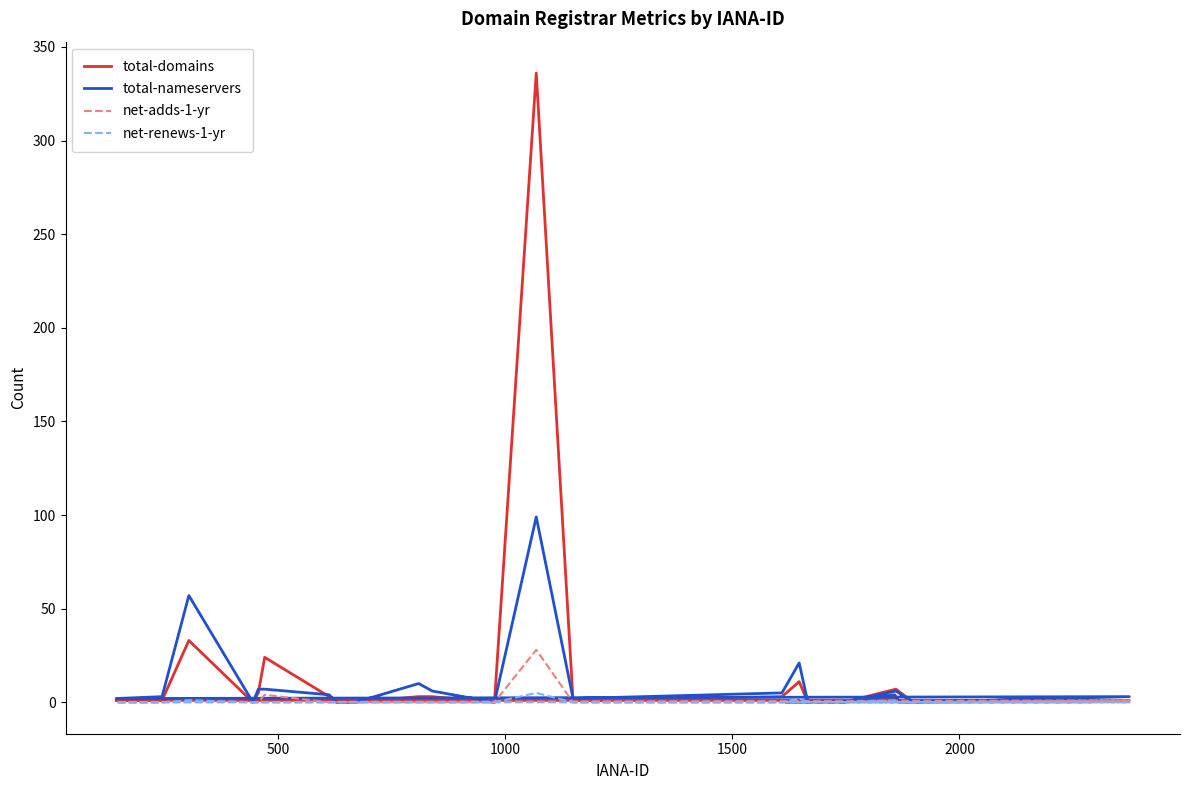

Is this an area chart (filled region under the line)?

No